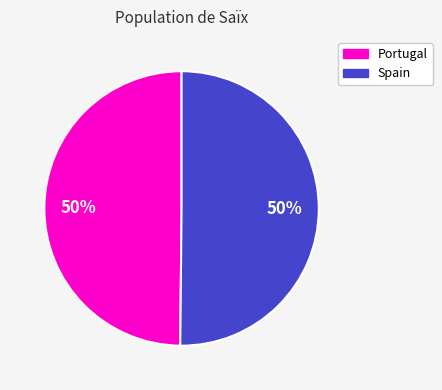

What is the ratio of the value at Spain to the value at Portugal?

1.0